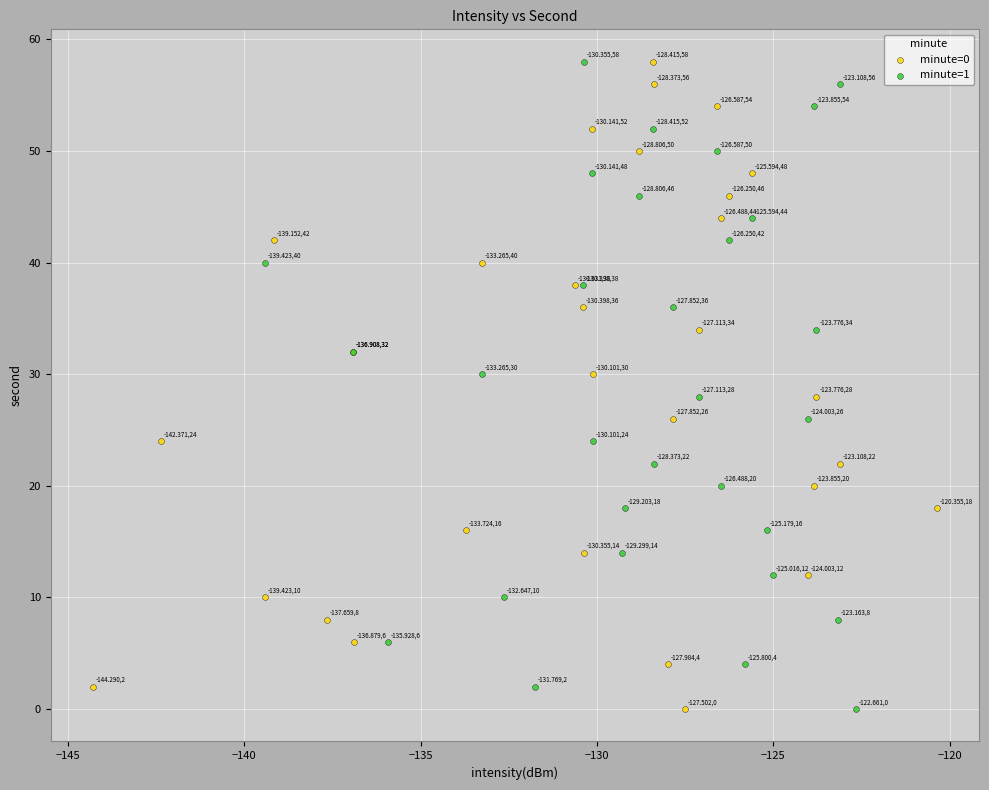

What are all the series names shown in the legend?

minute=0, minute=1